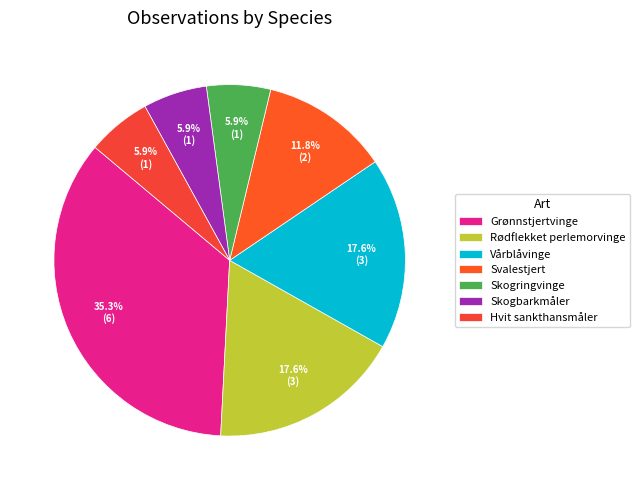

Does any single category account for the majority?

No